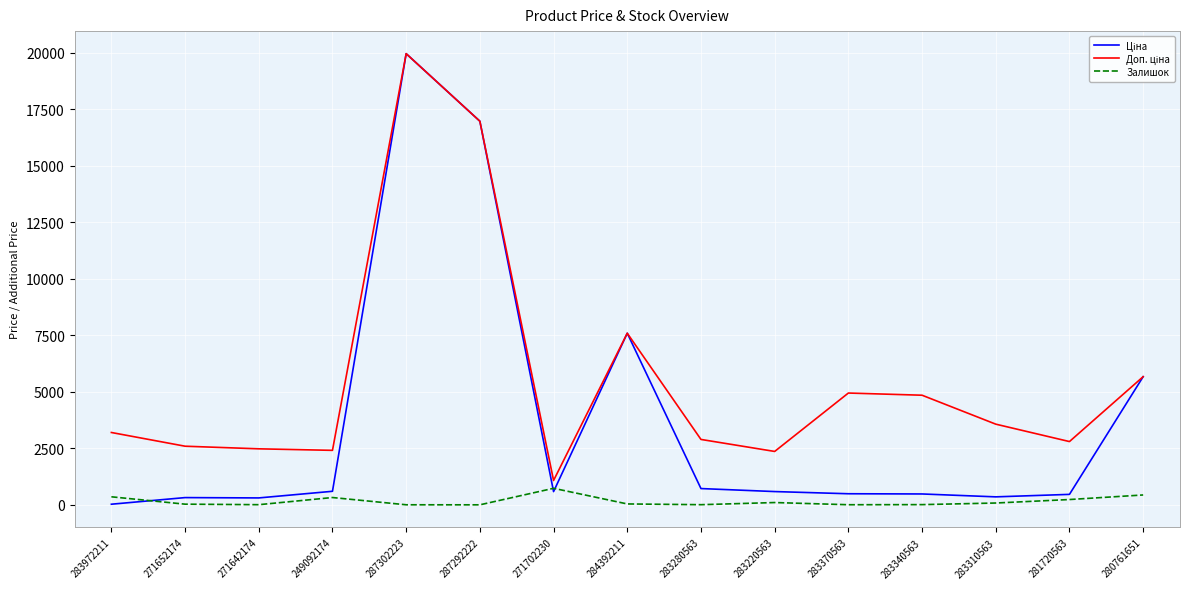

What is the total value across all series at 271702230?

2407.6